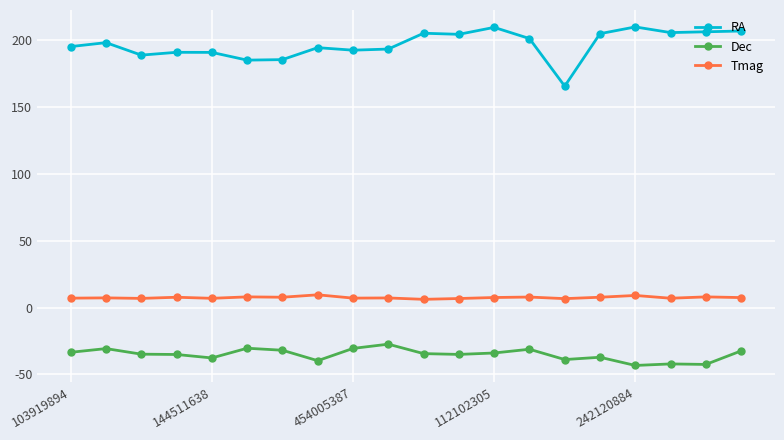

What is the maximum value shown in the chart?

210.0